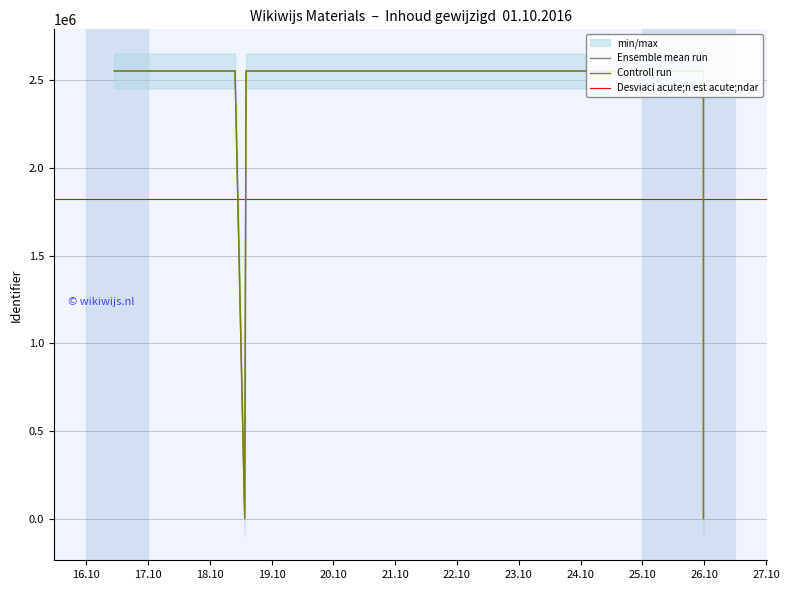

Approximately how many times larger is the value at 2016-10-18 09:47:55 compared to 2016-10-16 10:58:16?

1.0